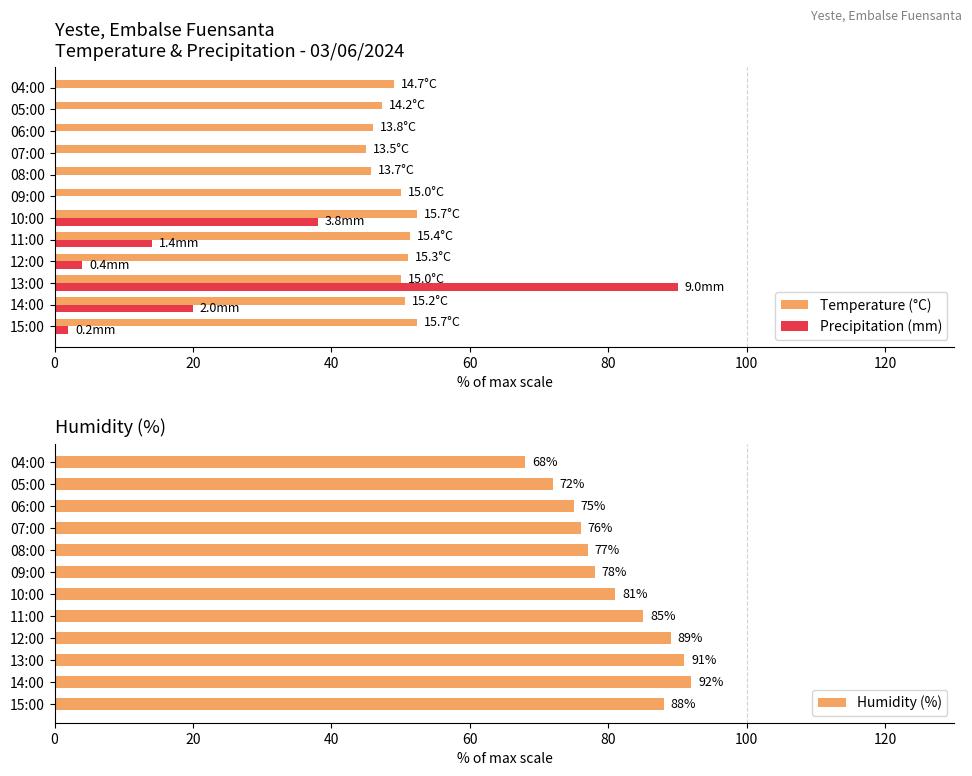

True or false: Temperature (°C) has a value of 50.0 at 09:00.

True